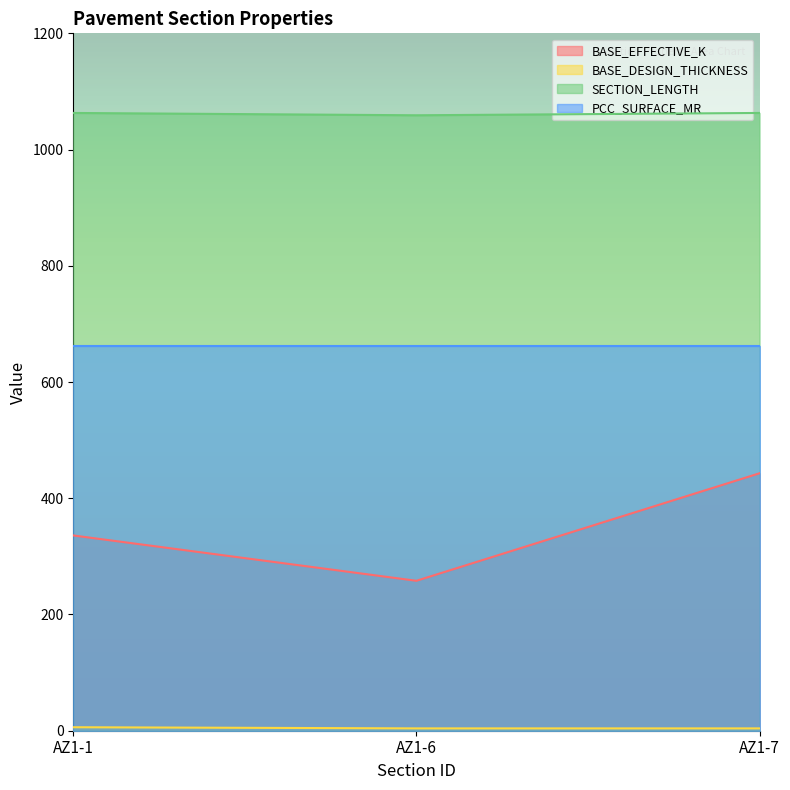

What is the highest value of the SECTION_LENGTH series?

1063